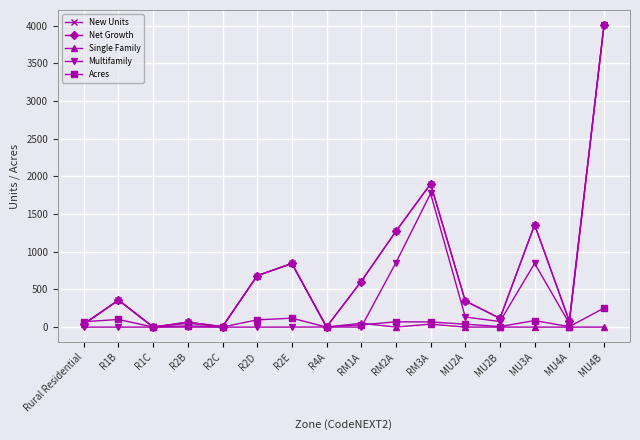

What is the value of the Single Family point at the 2nd from the left?

358.0